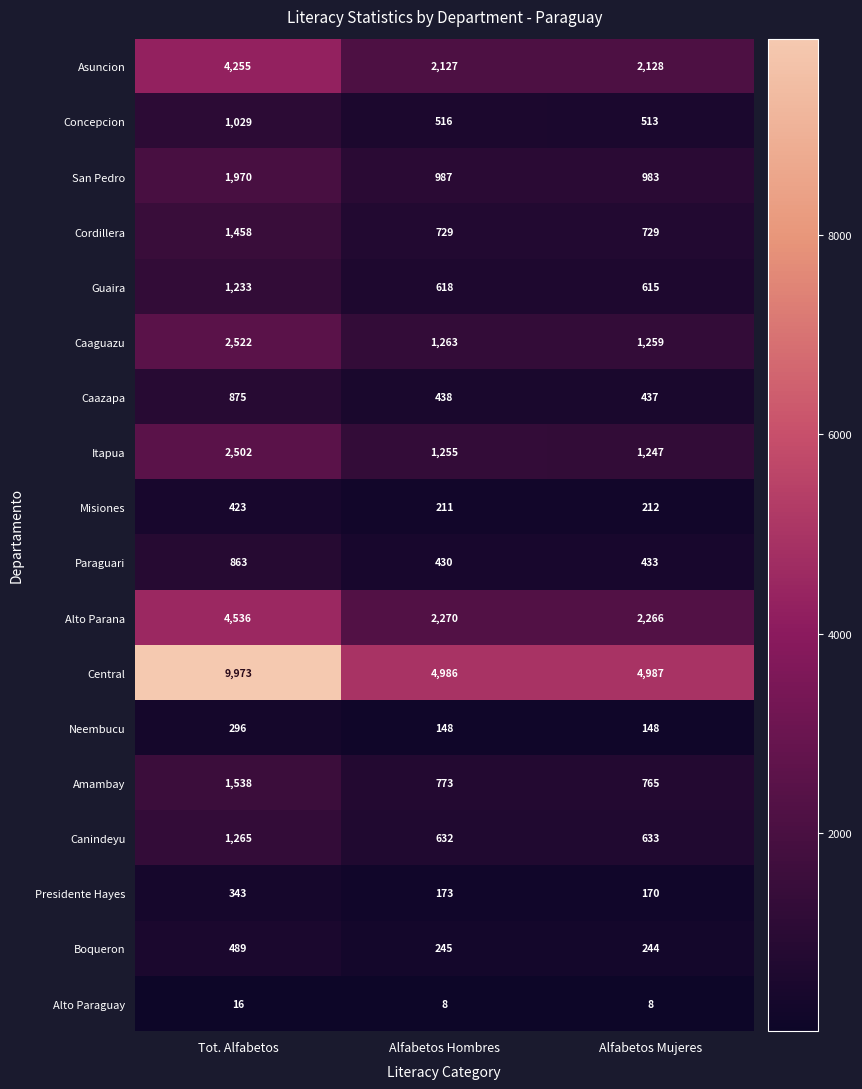

What is the average value of the San Pedro series?

1313